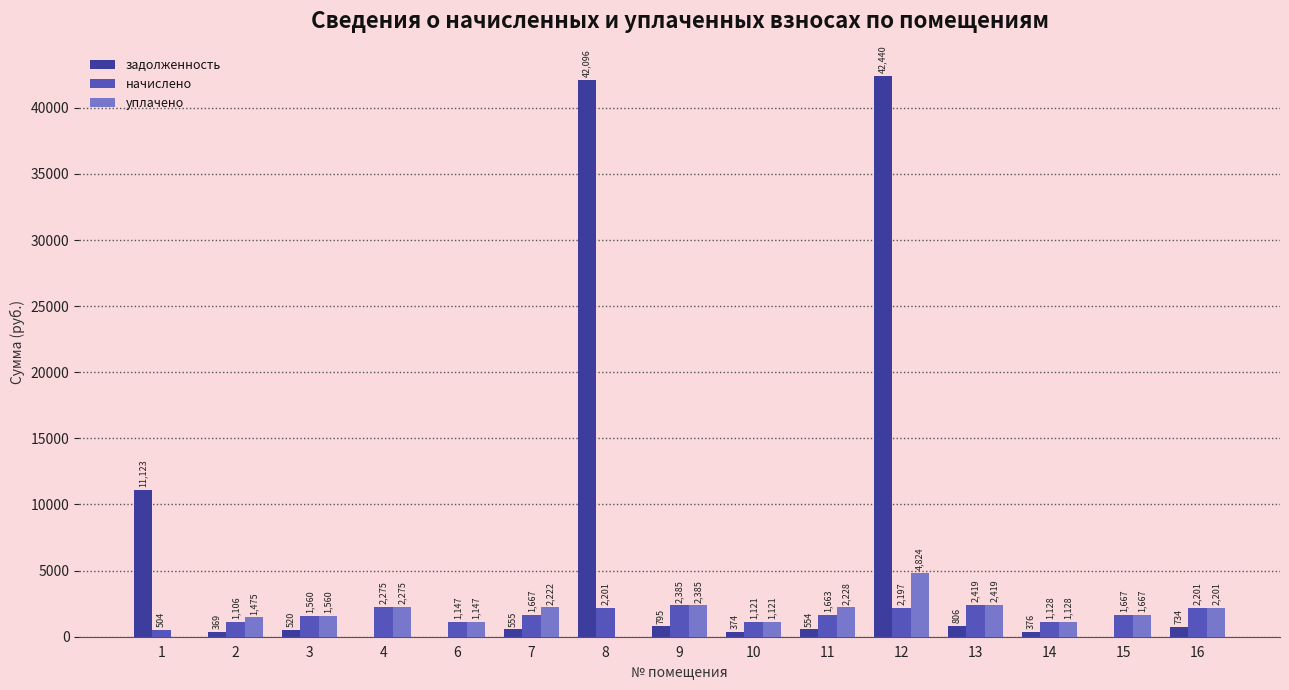

Which series has the widest spread of values?

задолженность